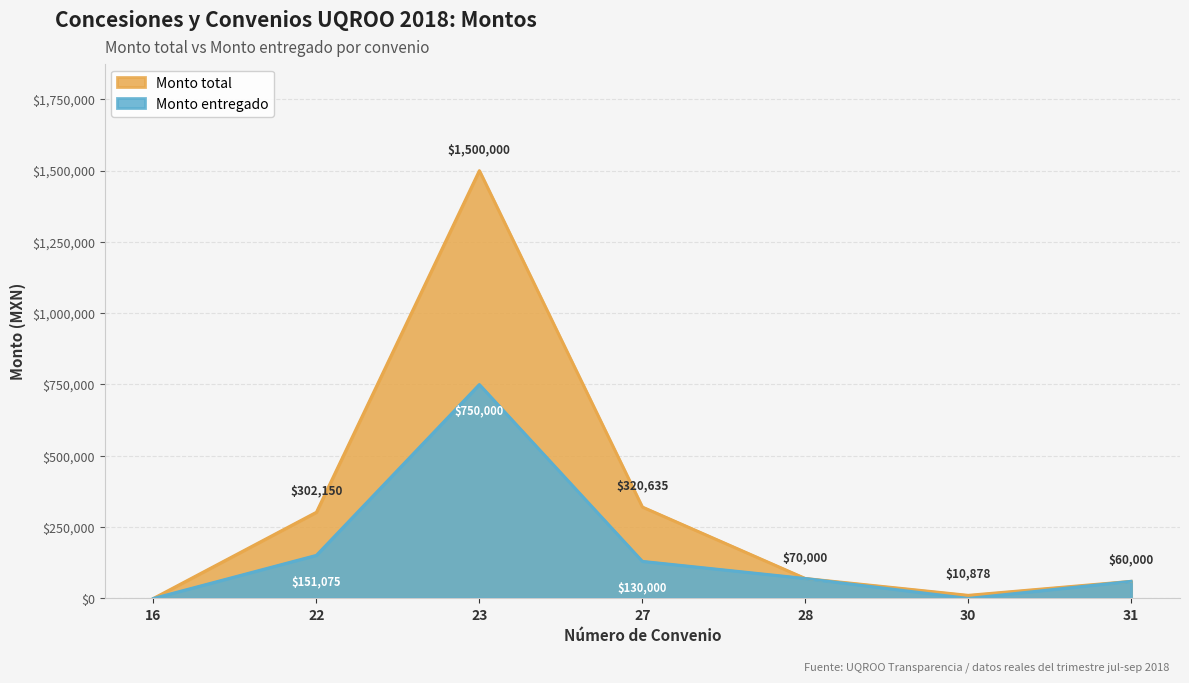

What is the greatest value displayed?

1500000.0